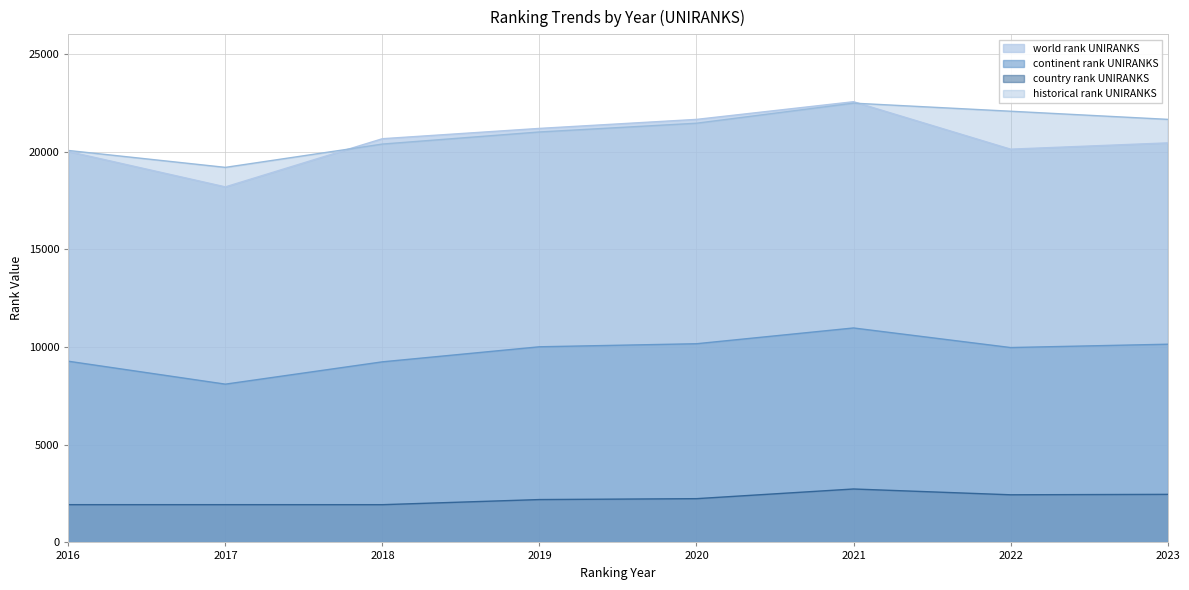

How many lines are shown in the chart?

4